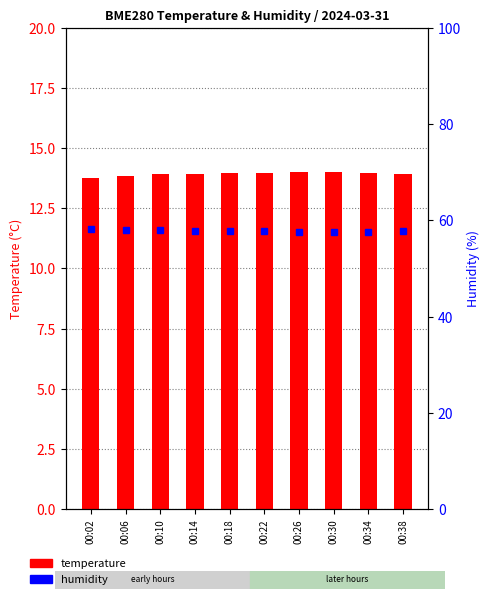

The value of temperature at 00:06 is 13.8. True or false?

True